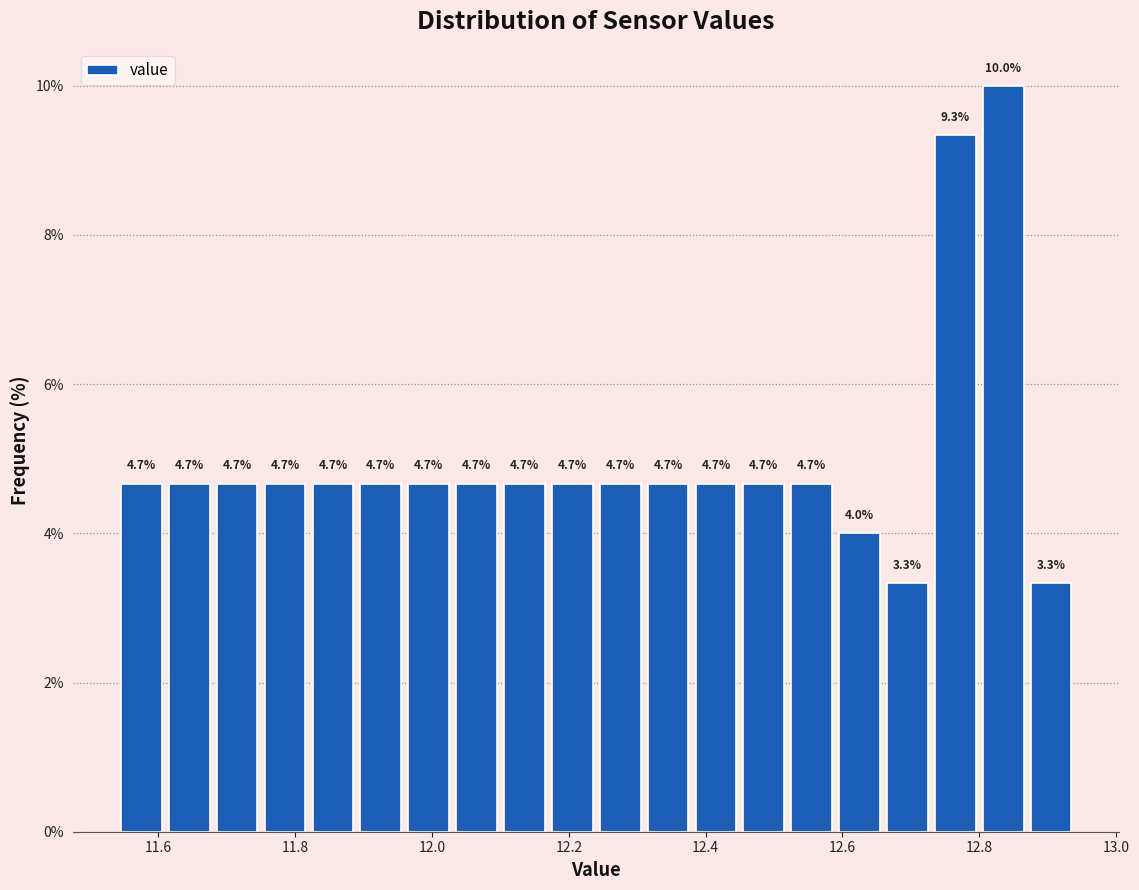

Read against the x-axis, roughly where is the centre of the tallest bar?

12.84